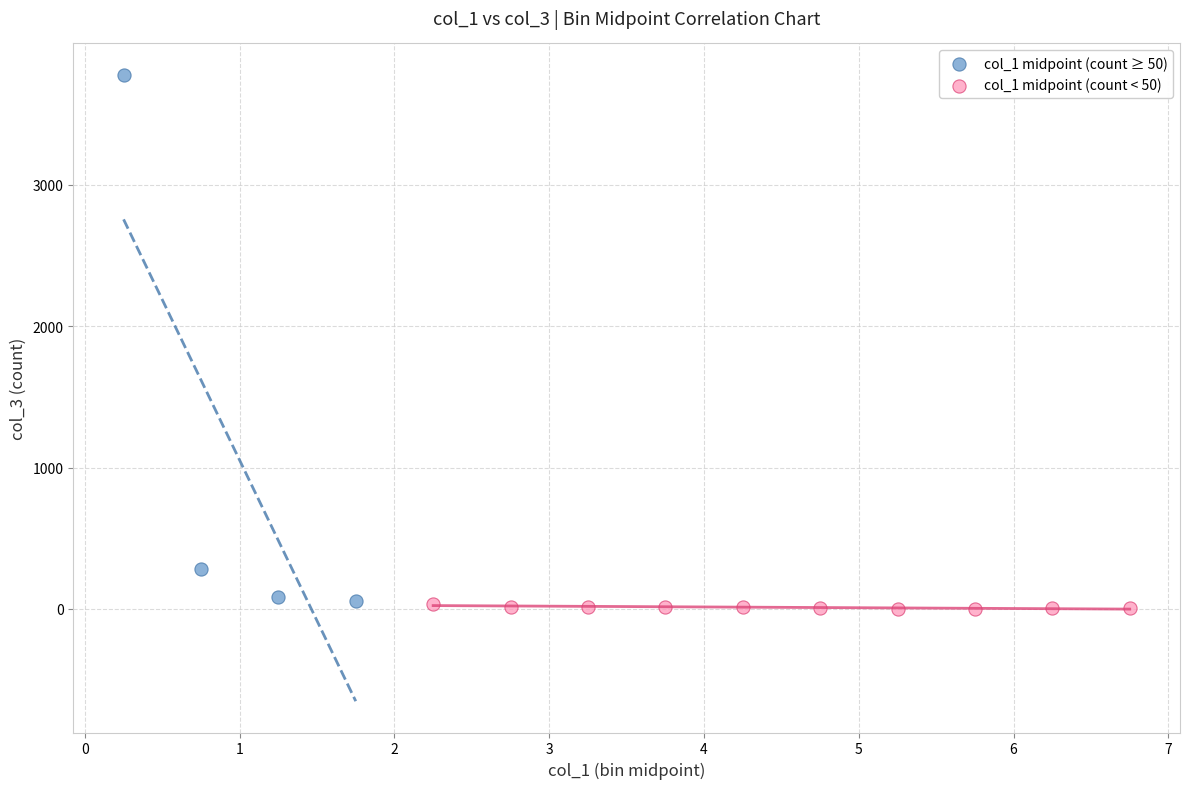

Which series has the largest Y range (max minus min)?

col_1 midpoint (count ≥ 50)